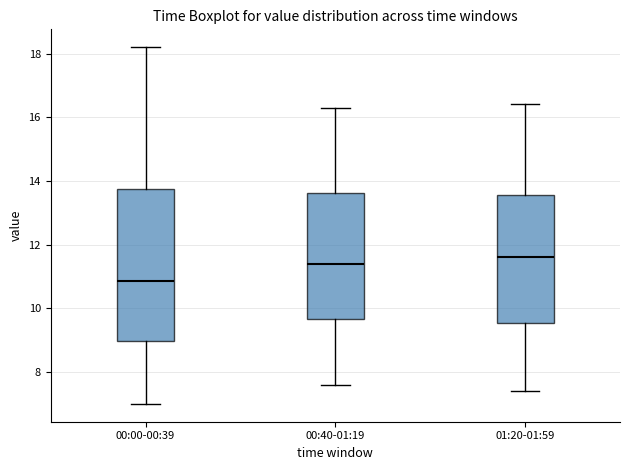

Reading left to right, read every box against the y-axis: the position of its median line, the range the box covers, and the ends of its whiskers. The values are not printed on the chart, so give them approximately, as read against the axis.

00:00-00:39: median 10.8, box 9.0 to 13.8, whiskers 7.0 to 18.2
00:40-01:19: median 11.4, box 9.6 to 13.6, whiskers 7.6 to 16.4
01:20-01:59: median 11.6, box 9.6 to 13.6, whiskers 7.4 to 16.4